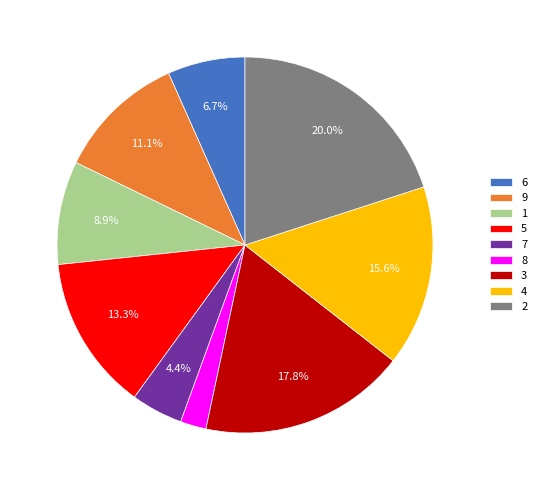

Is it true that 5 is 21% of the pie?

False